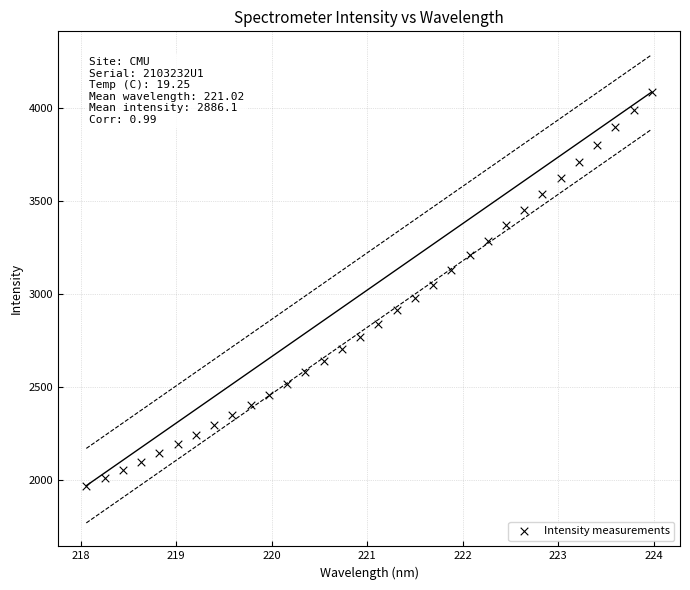

What is the range of Y values (max minus min)?

2114.0